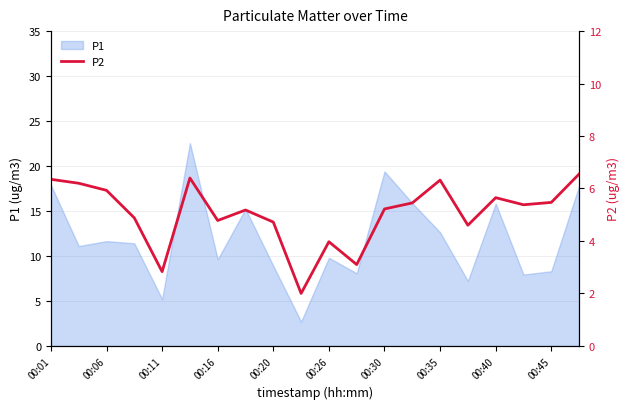

How many interior local valleys (lower than both neighbors) does the data have?

6